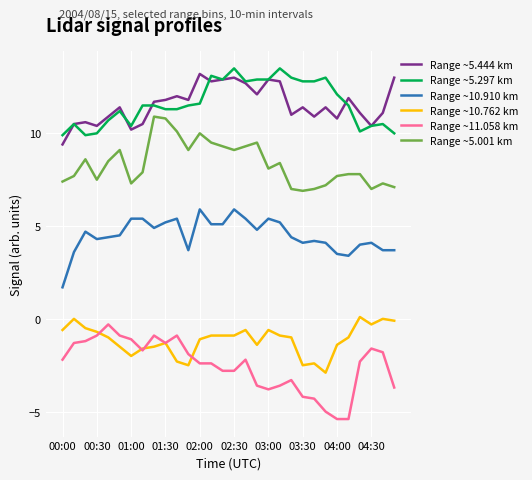

Reading right to left, what are all the values shown in this chart?

Range ~5.444 km: 13.0	11.1	10.4	11.1	11.9	10.8	11.4	10.9	11.4	11.0	12.8	12.9	12.1	12.7	13.0	12.9	12.8	13.2	11.8	12.0	11.8	11.7	10.5	10.2	11.4	10.9	10.4	10.6	10.5	9.4
Range ~5.297 km: 10.0	10.5	10.4	10.1	11.5	12.1	13.0	12.8	12.8	13.0	13.5	12.9	12.9	12.8	13.5	12.9	13.1	11.6	11.5	11.3	11.3	11.5	11.5	10.4	11.2	10.7	10.0	9.9	10.5	9.9
Range ~10.910 km: 3.7	3.7	4.1	4.0	3.4	3.5	4.1	4.2	4.1	4.4	5.2	5.4	4.8	5.4	5.9	5.1	5.1	5.9	3.7	5.4	5.2	4.9	5.4	5.4	4.5	4.4	4.3	4.7	3.6	1.7
Range ~10.762 km: -0.1	0.0	-0.3	0.1	-1.0	-1.4	-2.9	-2.4	-2.5	-1.0	-0.9	-0.6	-1.4	-0.6	-0.9	-0.9	-0.9	-1.1	-2.5	-2.3	-1.3	-1.5	-1.6	-2.0	-1.5	-1.0	-0.7	-0.5	0.0	-0.6
Range ~11.058 km: -3.7	-1.8	-1.6	-2.3	-5.4	-5.4	-5.0	-4.3	-4.2	-3.3	-3.6	-3.8	-3.6	-2.2	-2.8	-2.8	-2.4	-2.4	-1.9	-0.9	-1.3	-0.9	-1.7	-1.1	-0.9	-0.3	-0.9	-1.2	-1.3	-2.2
Range ~5.001 km: 7.1	7.3	7.0	7.8	7.8	7.7	7.2	7.0	6.9	7.0	8.4	8.1	9.5	9.3	9.1	9.3	9.5	10.0	9.1	10.1	10.8	10.9	7.9	7.3	9.1	8.5	7.5	8.6	7.7	7.4